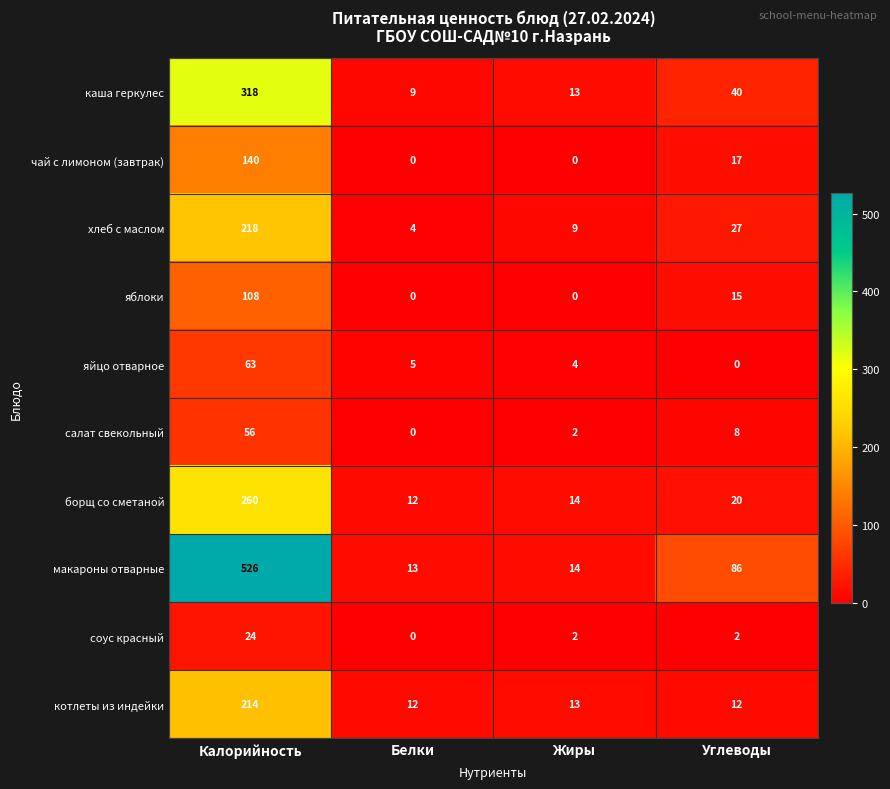

How many data points does each series have?

4